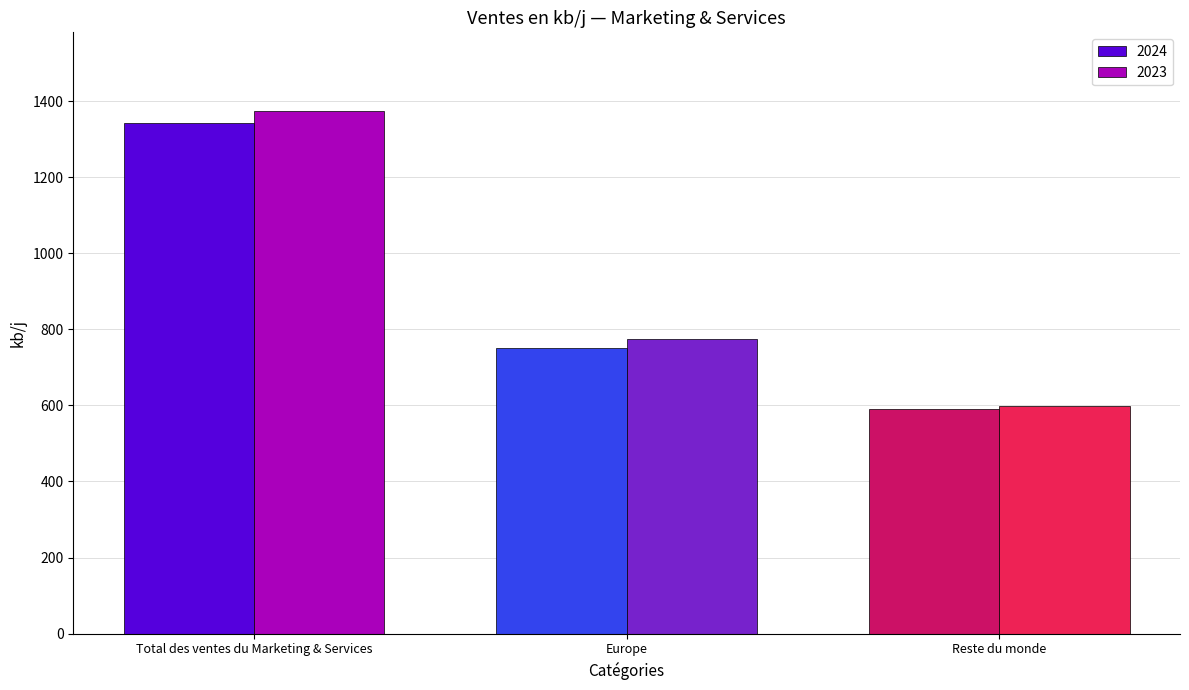

Between Total des ventes du Marketing & Services and Europe, which series saw the biggest shift?

2023